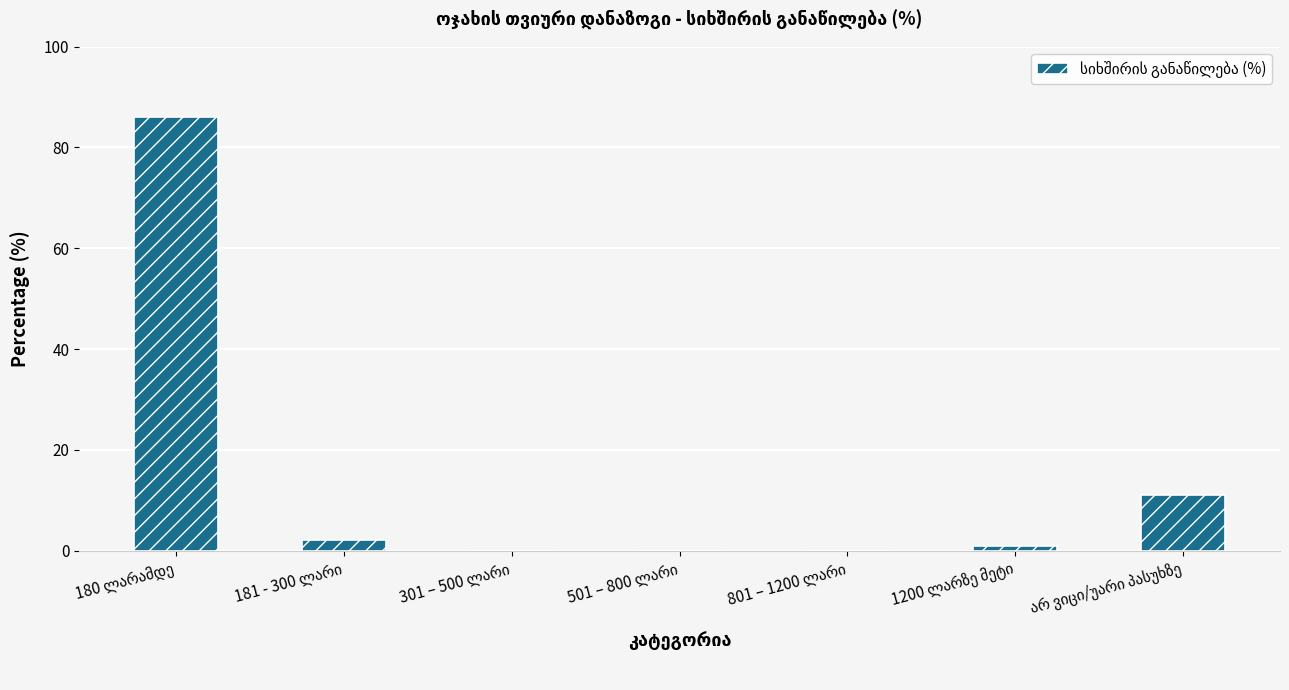

How many data points does each series have?

7